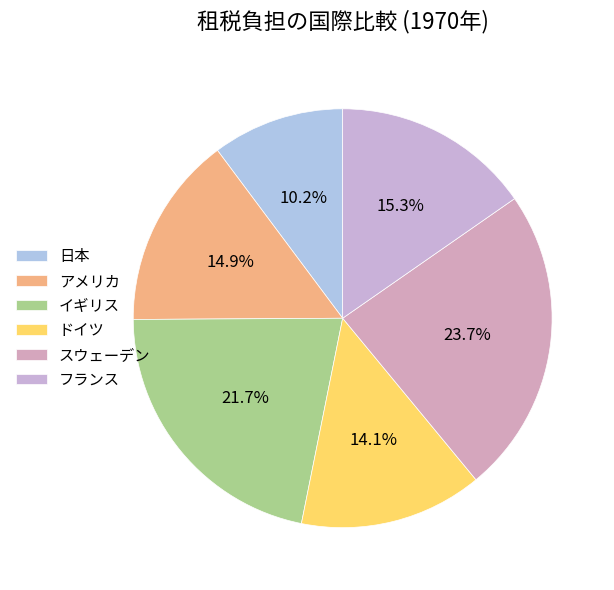

The ドイツ slice represents 14% of the pie. True or false?

True